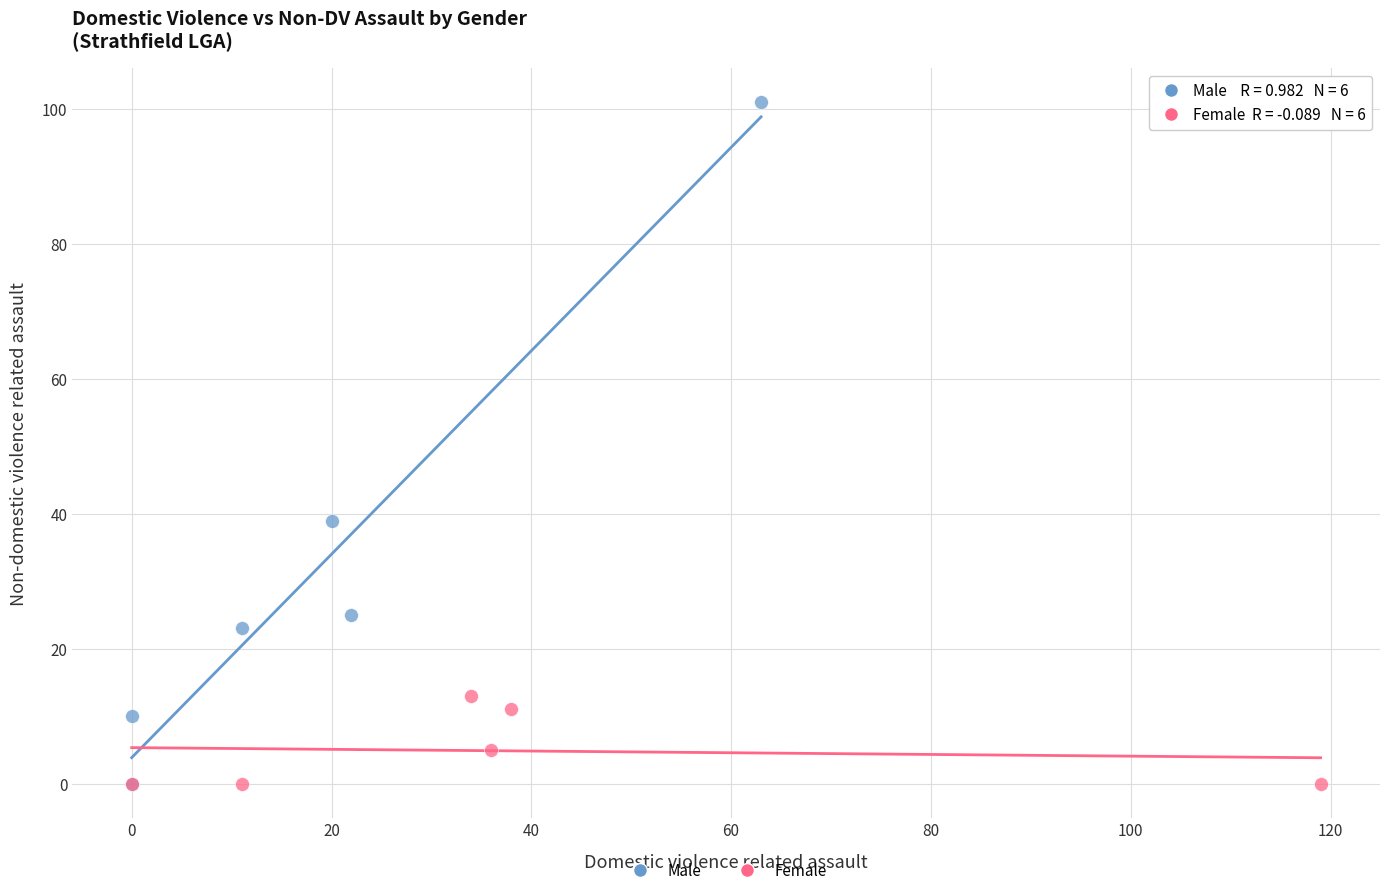

Which series contains the highest Y value?

Male